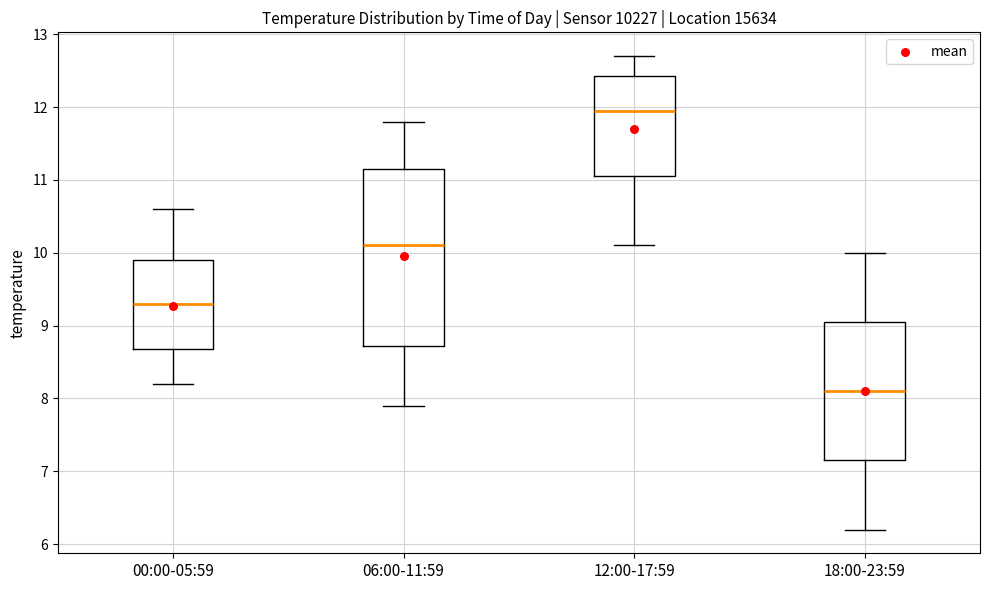

Comparing the boxes themselves (not the whiskers), which one is the tallest?

06:00-11:59